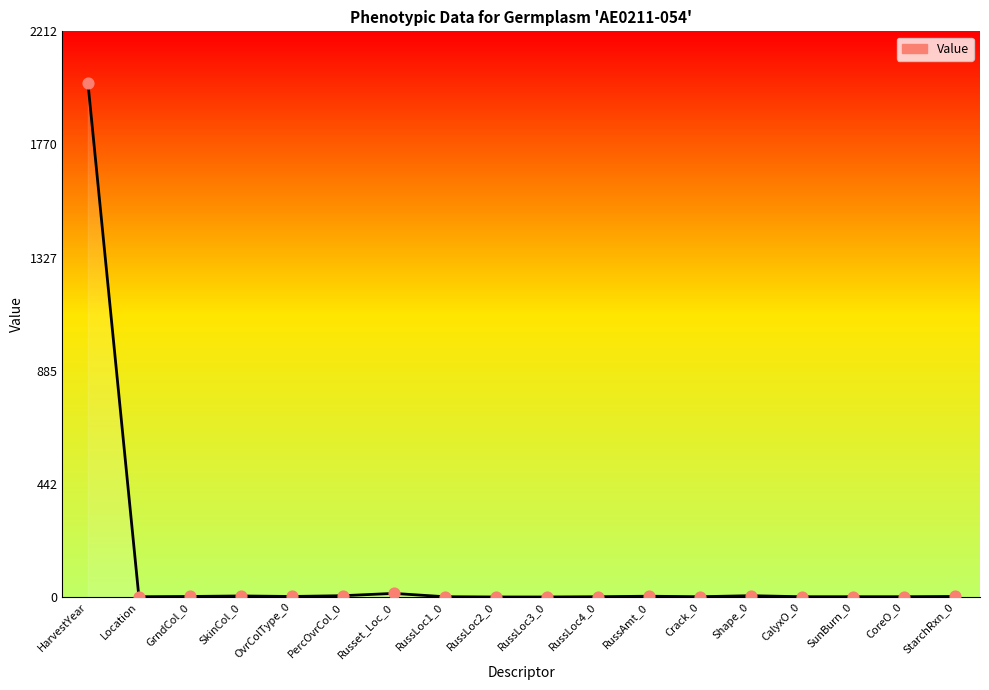

Approximately how many times larger is the value at OvrColType_0 compared to PercOvrCol_0?

0.4